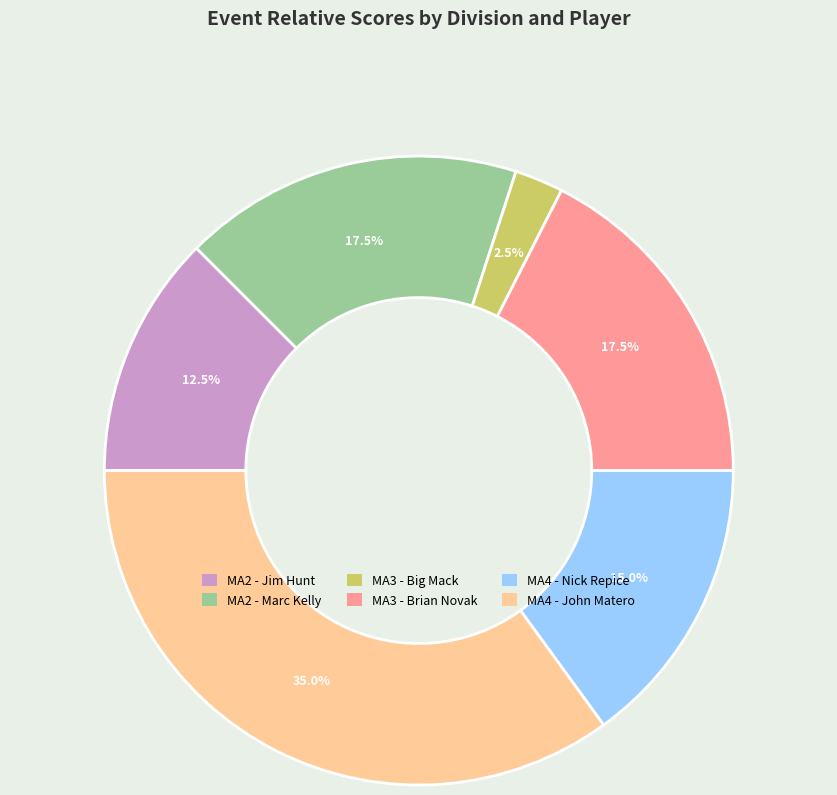

Count the number of slices in the pie.

6